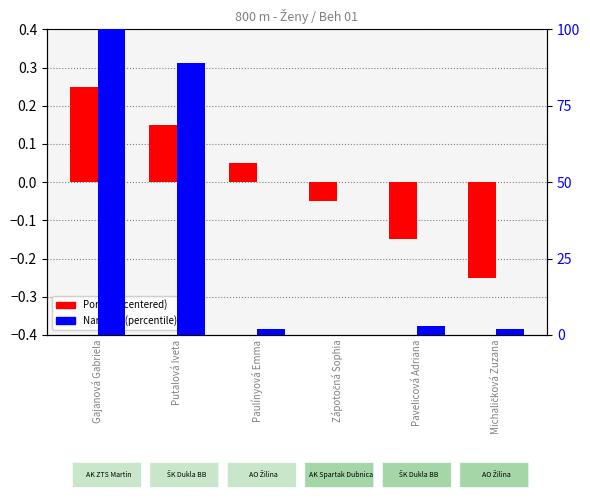

Which series has the widest spread of values?

Naroden (percentile)